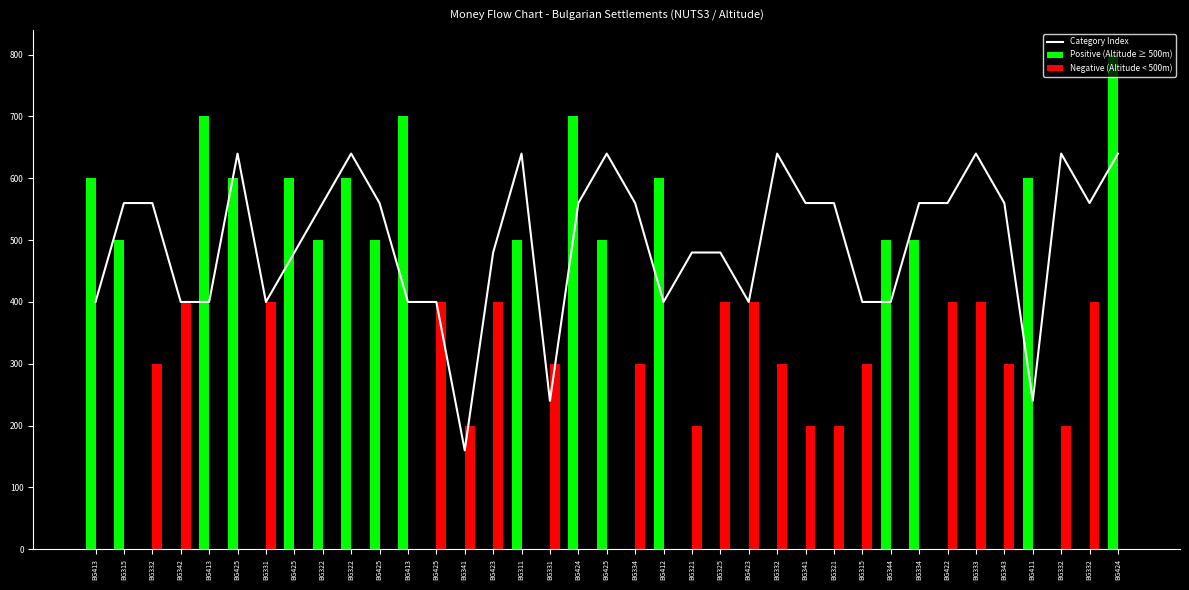

Rank the series by their average value, from highest to lowest.

Category Index, Positive (Altitude ≥ 500m), Negative (Altitude < 500m)